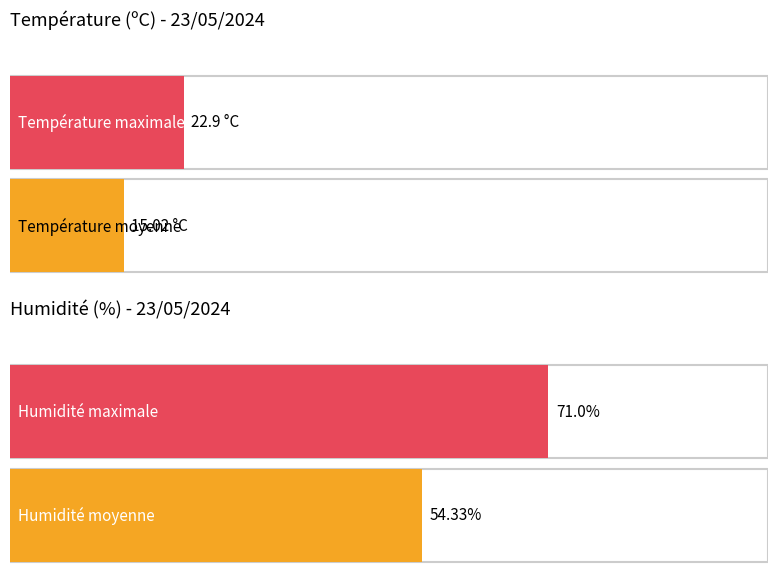

Which series has the largest total across all categories?

Humidité (%)